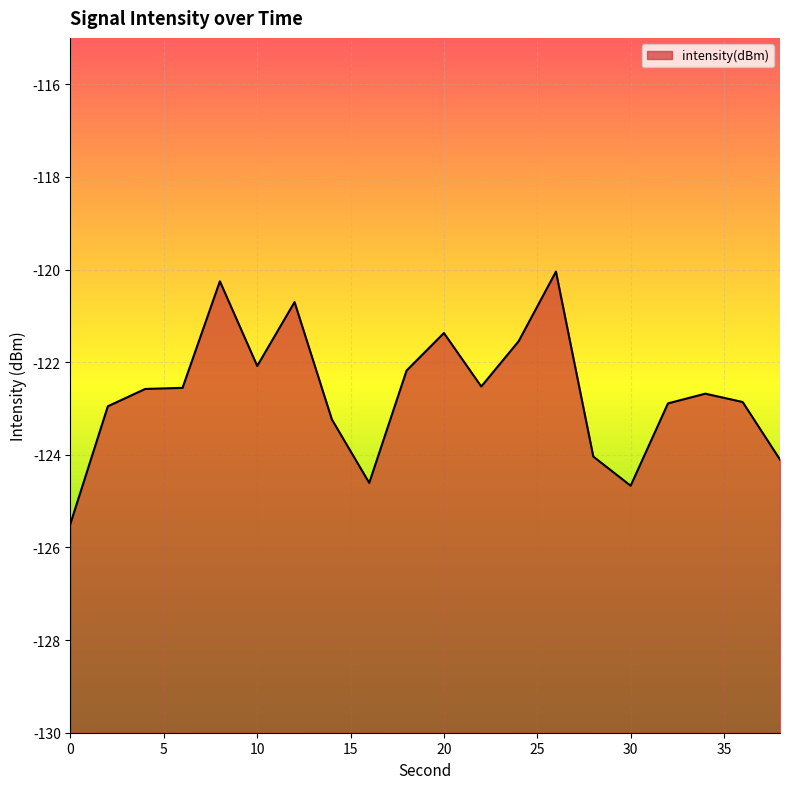

At which category does the data reach its first local valley?

10